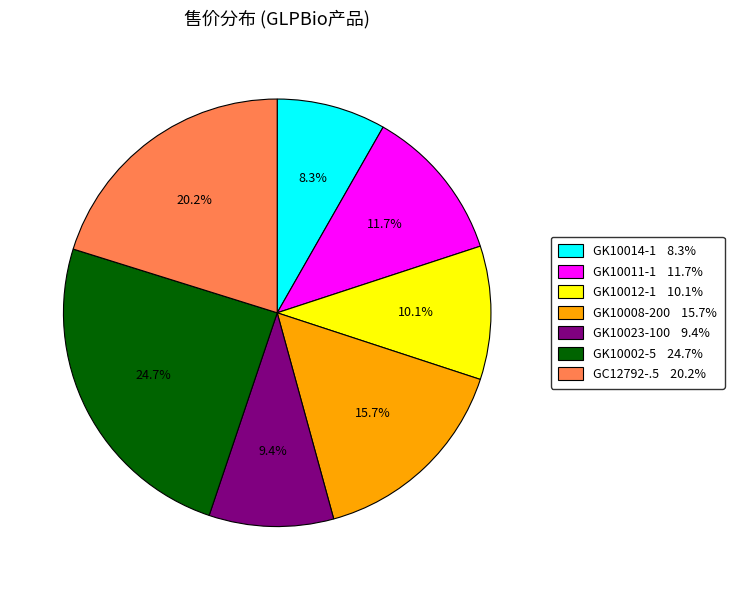

Is it true that GK10012-1 is 23% of the pie?

False